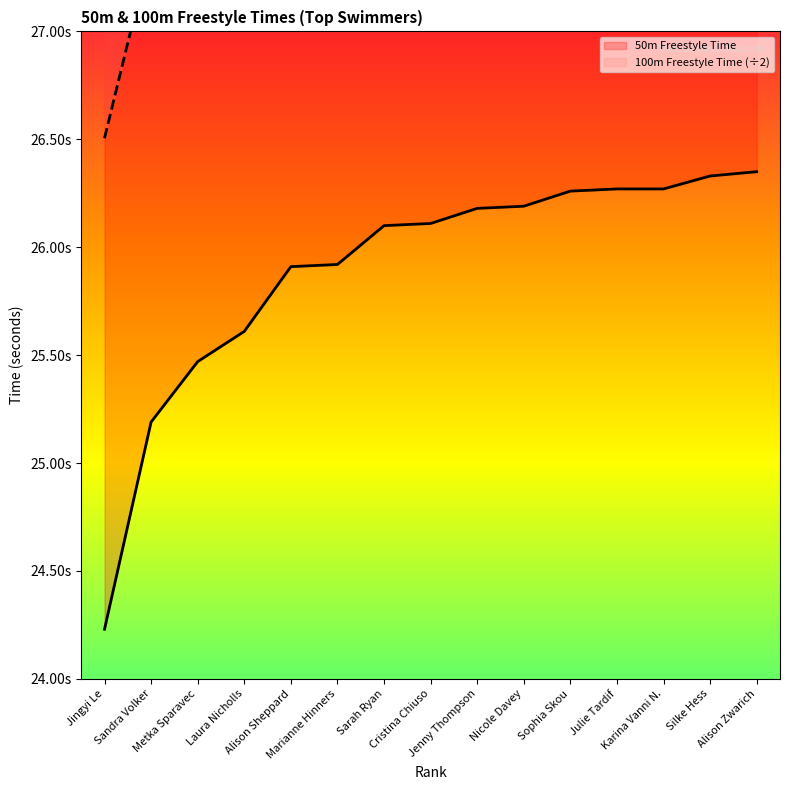

True or false: 100m Freestyle Time has more than 2 interior local peaks.

False